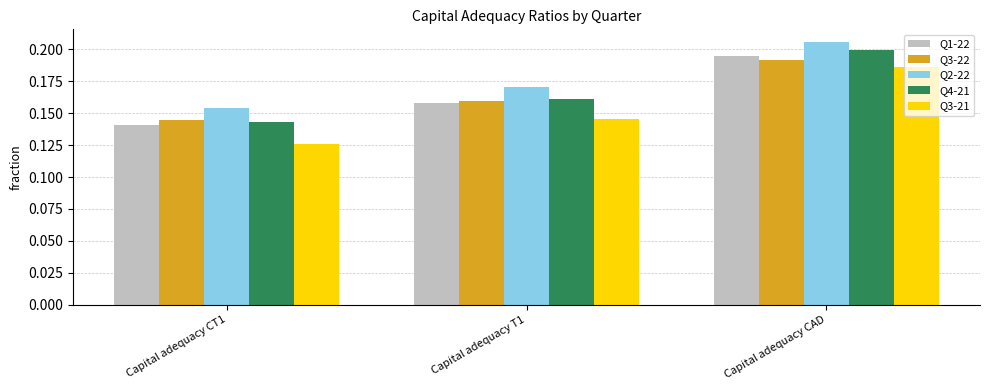

True or false: Q4-21 has a value of 0.2 at Capital adequacy T1.

True